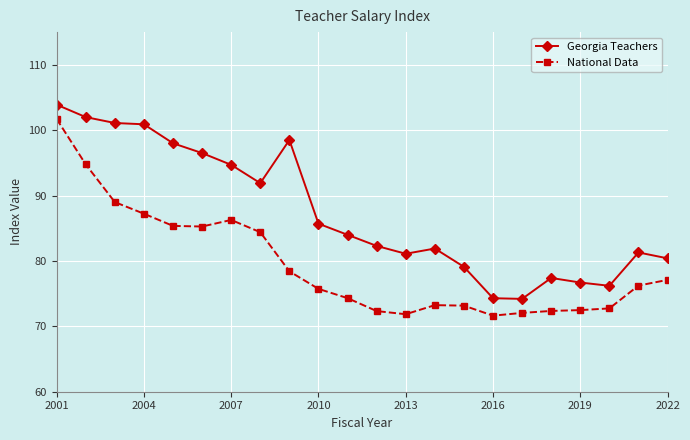

At how many categories does at least one series exceed 83?

11